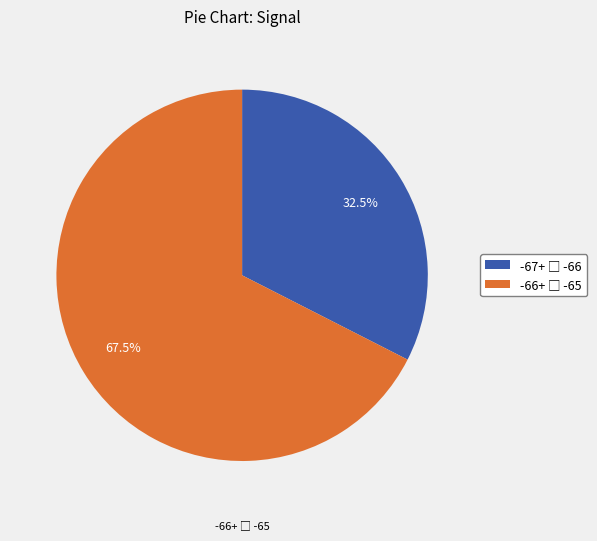

Is there any slice that represents more than half of the pie?

Yes